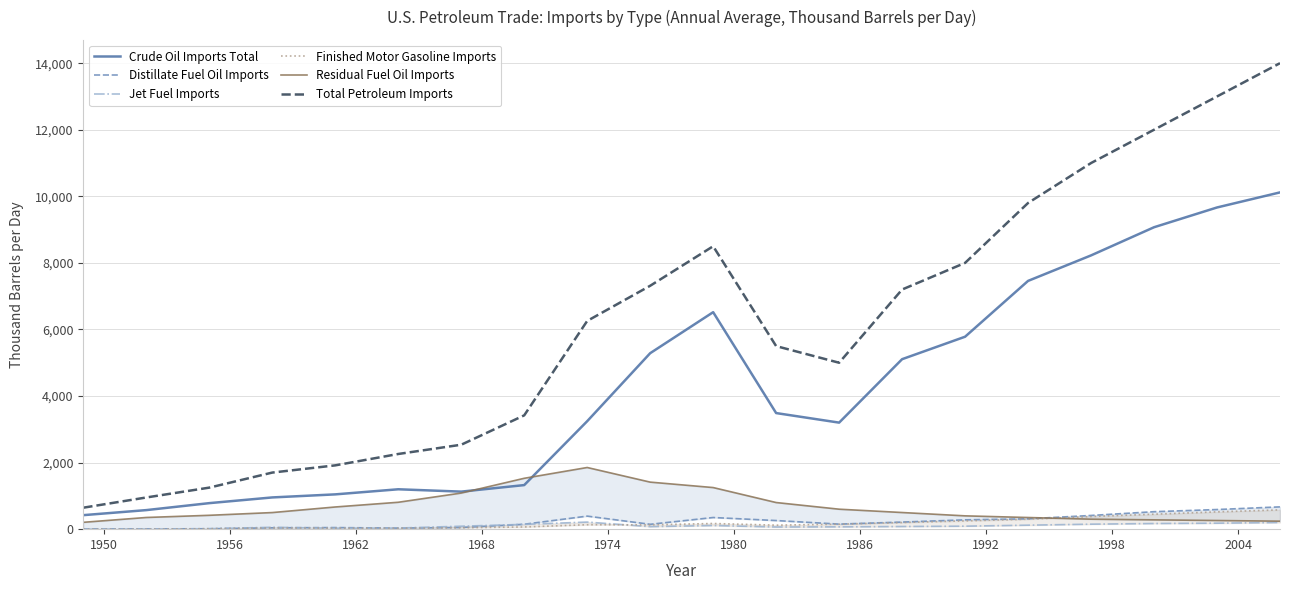

What is the lowest value of the Crude Oil Imports Total series?

421.1